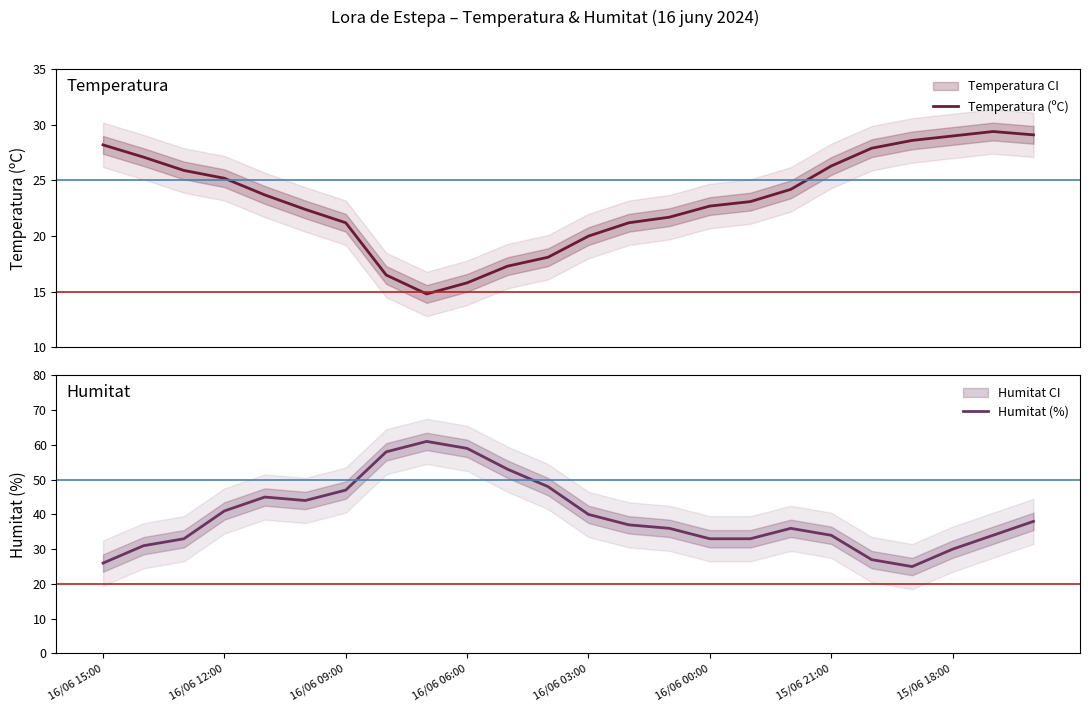

Which series has the largest total across all categories?

Humitat (%)